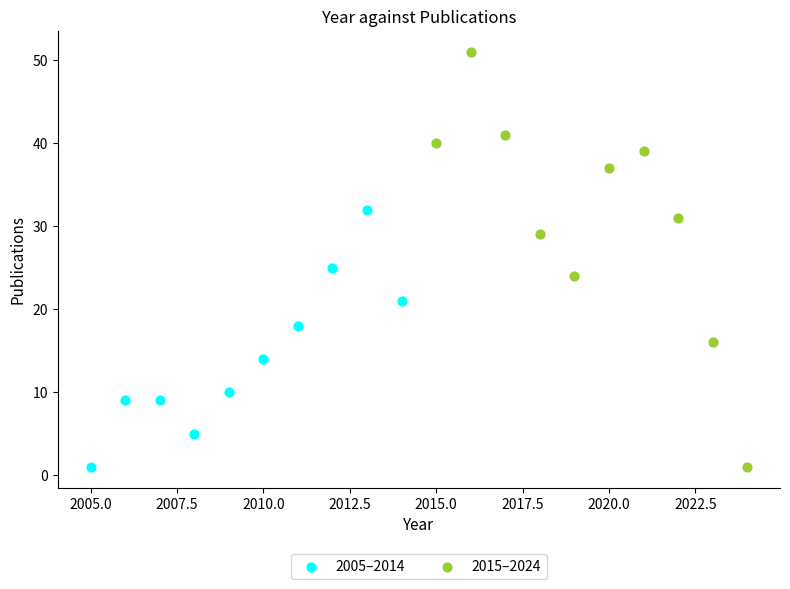

What are all the series names shown in the legend?

2005–2014, 2015–2024